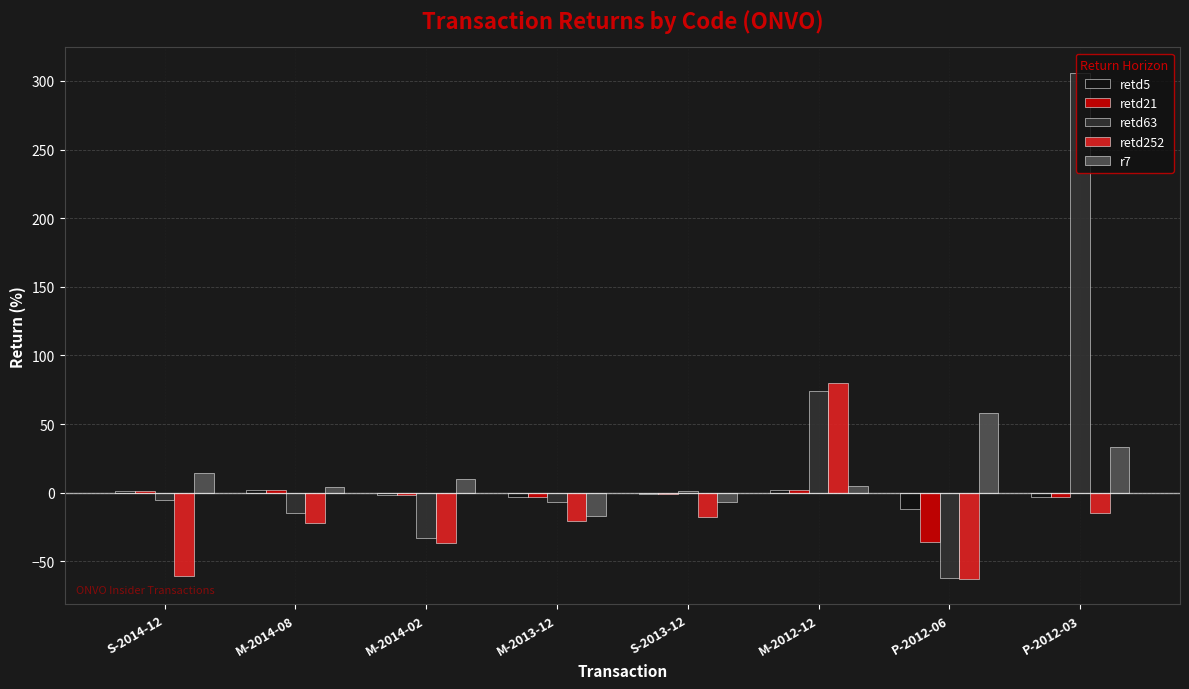

Which series has the largest total across all categories?

retd63